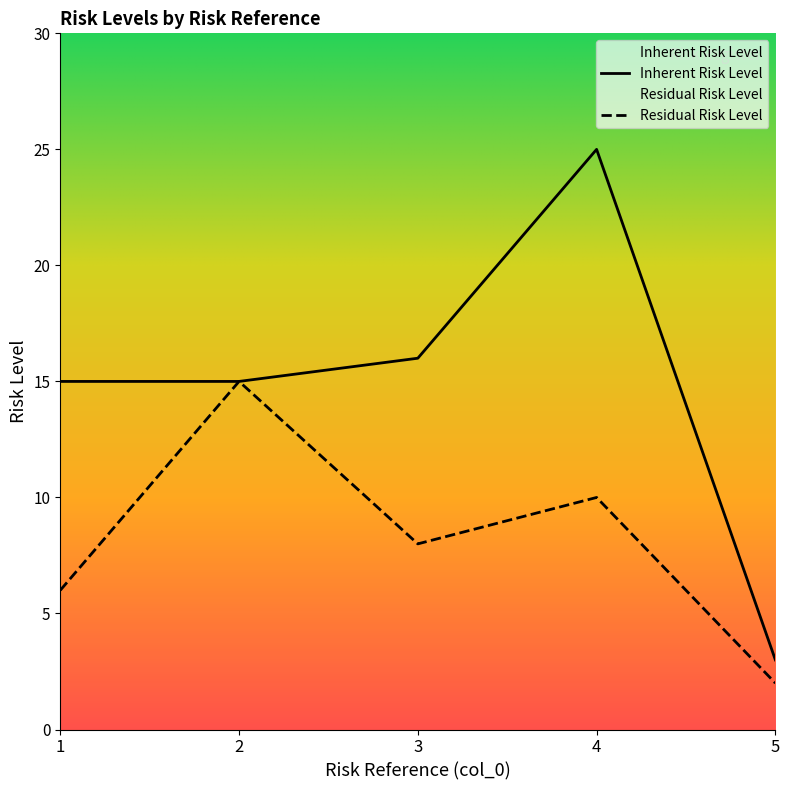

Which series changed the most between 2 and 5?

Residual Risk Level